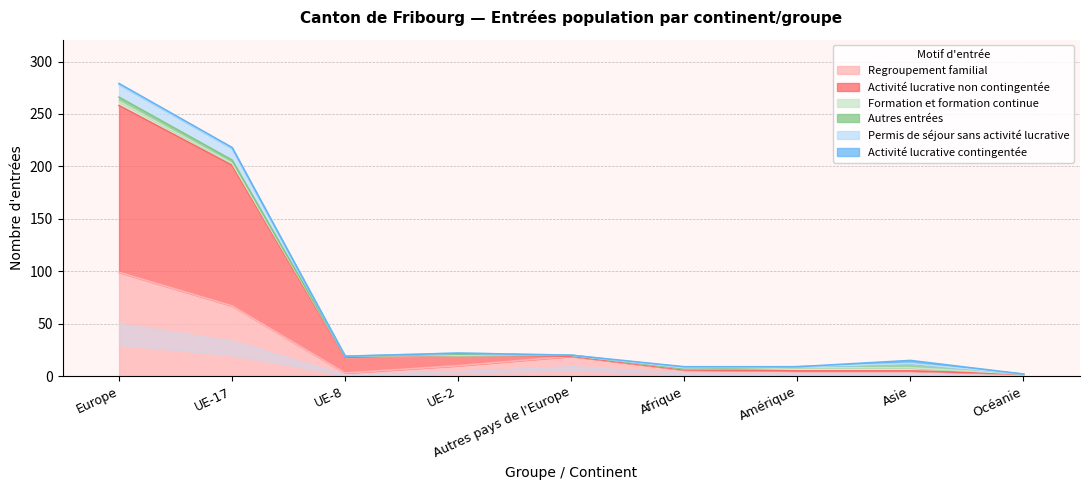

The Regroupement familial series shows 3 at Asie. True or false?

False